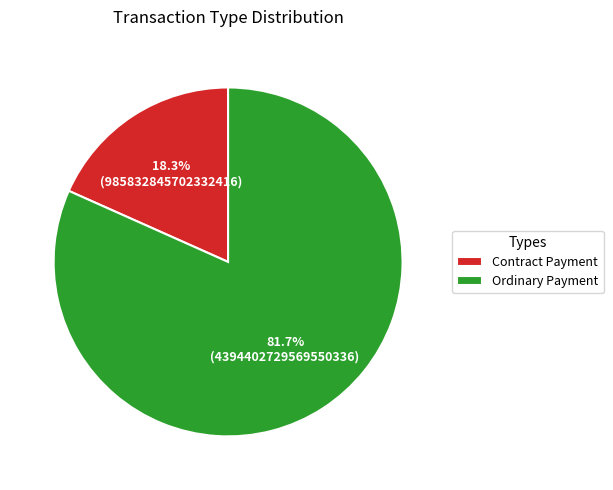

To the nearest percent, what is the average slice percentage?

50%